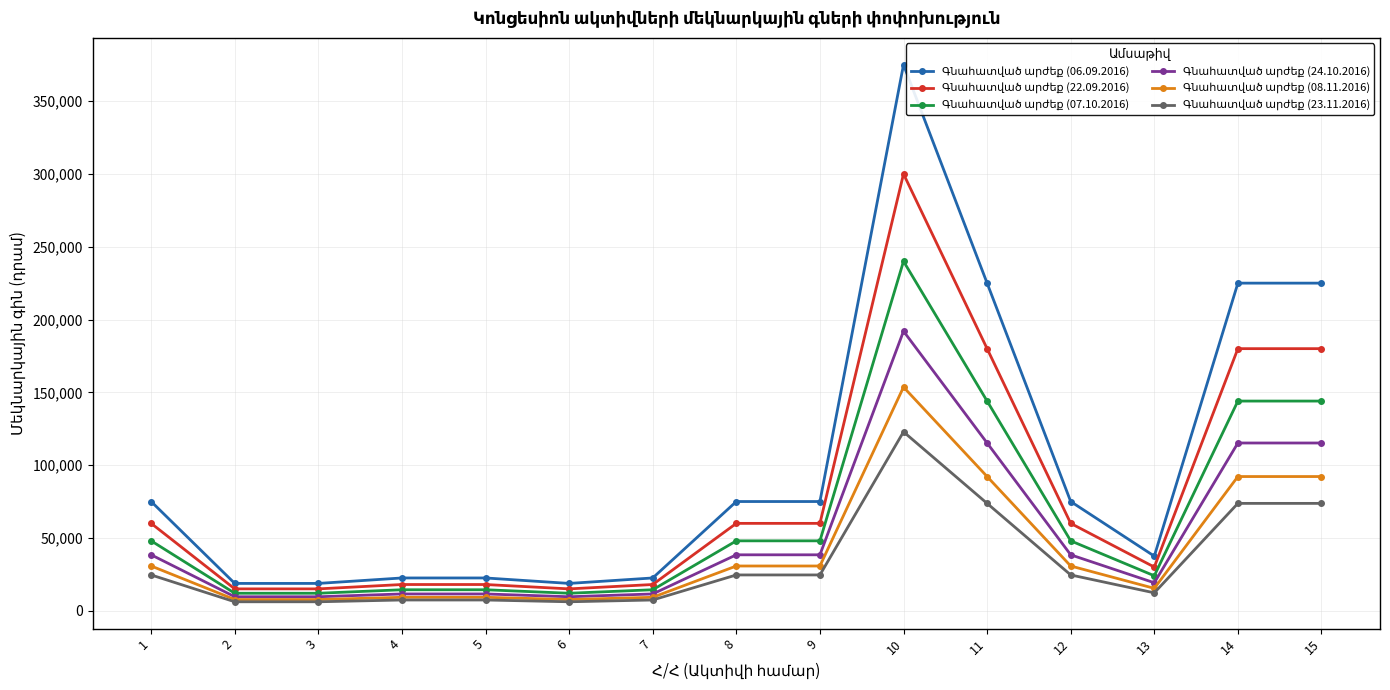

What is the spread (max minus min) of values at 13?

25212